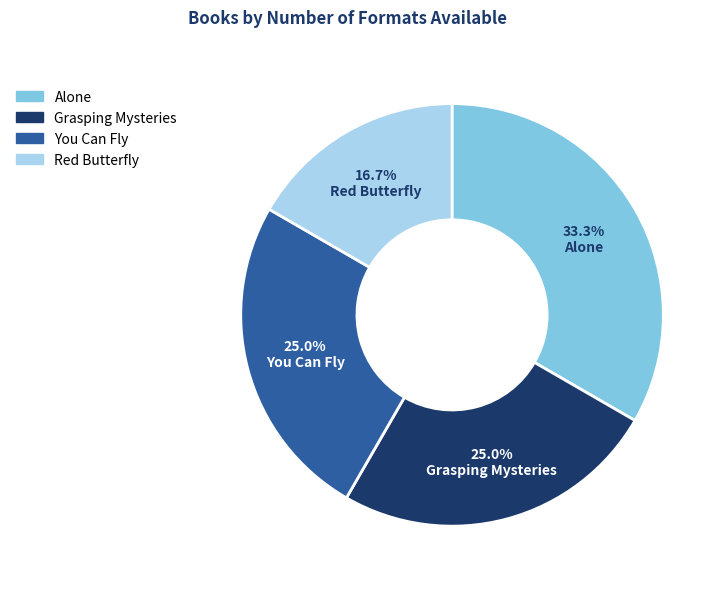

Which slice is the smallest?

Red Butterfly